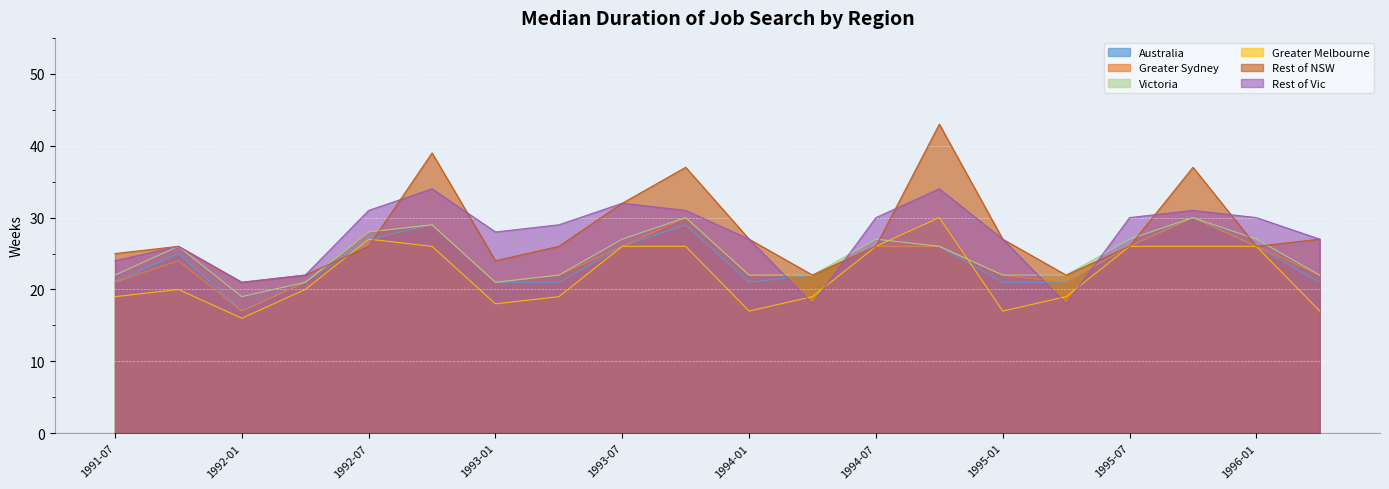

True or false: Rest of Vic has more than 2 interior local peaks.

True